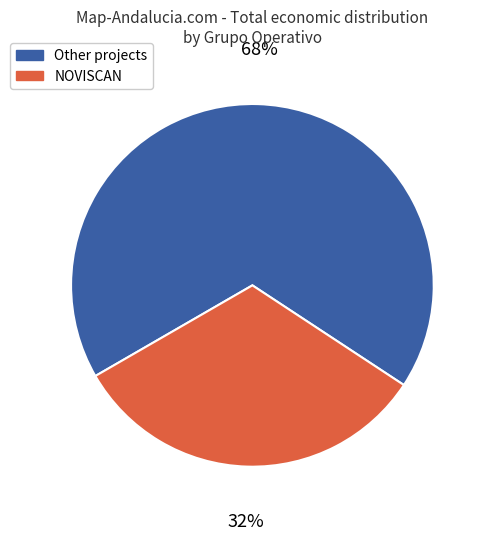

To the nearest percent, what is the average slice percentage?

50%